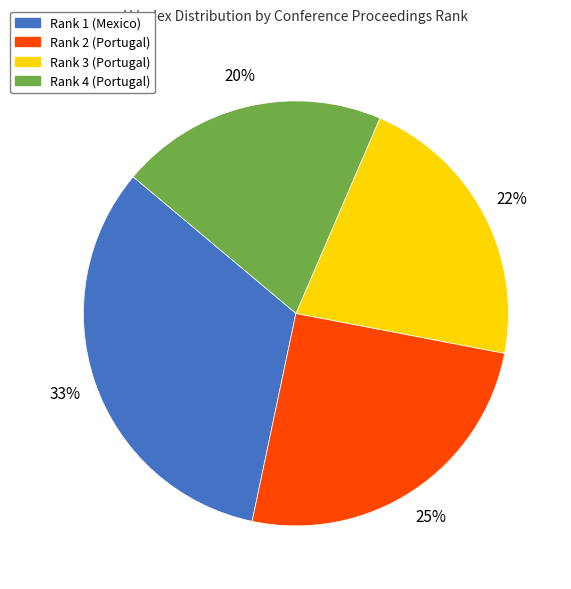

Is there any slice that represents more than half of the pie?

No